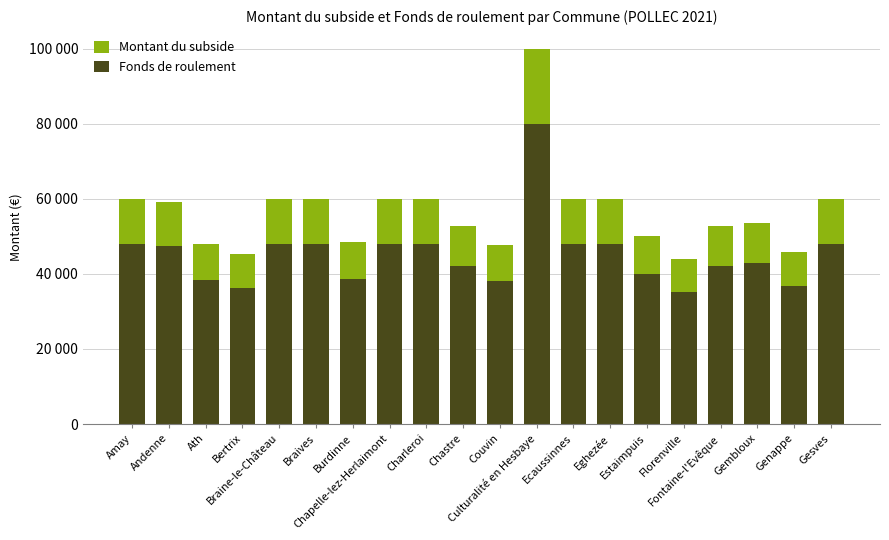

How many data points does each series have?

20